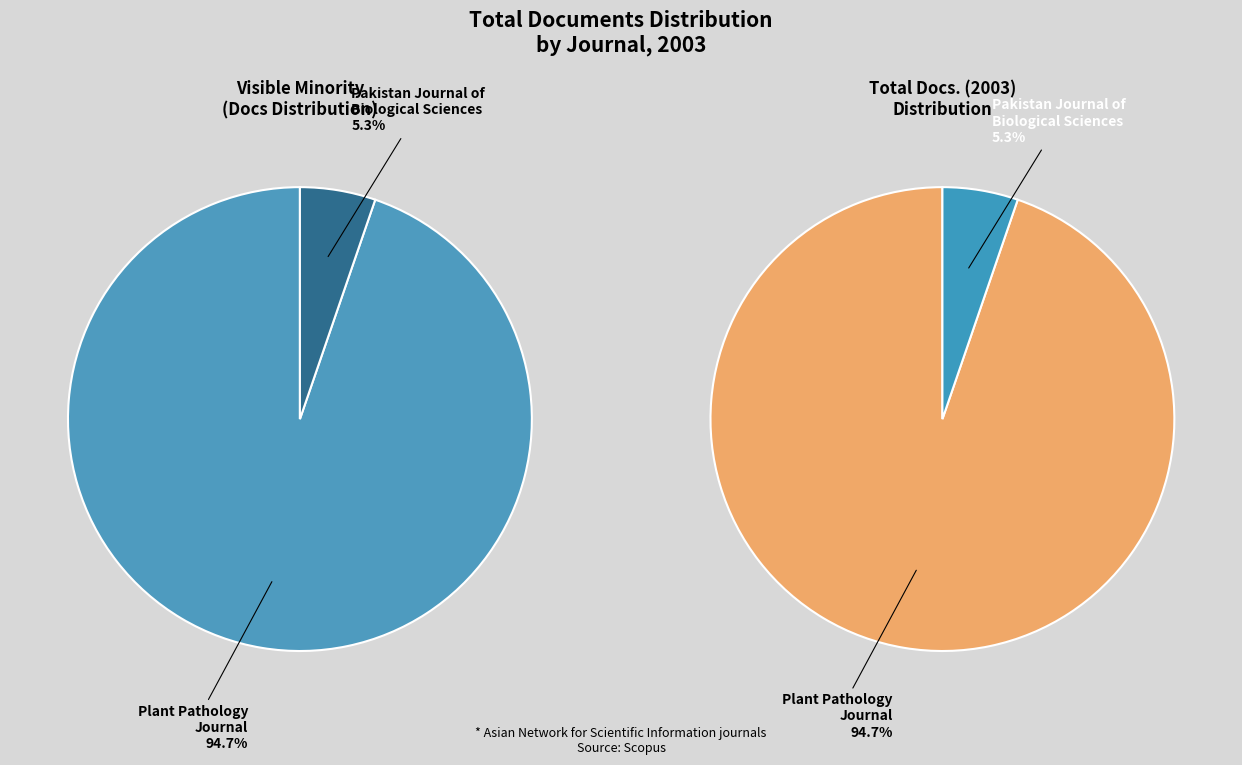

To the nearest percent, what is the difference between the largest and smallest slice percentages?

89%